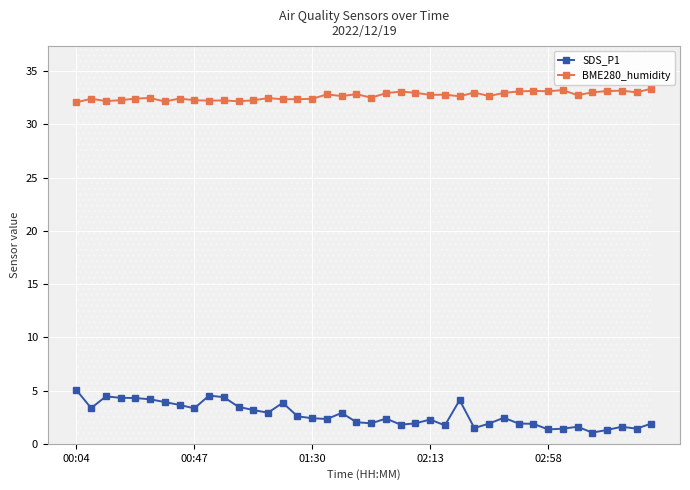

True or false: SDS_P1 has more than 0 interior local peaks.

True